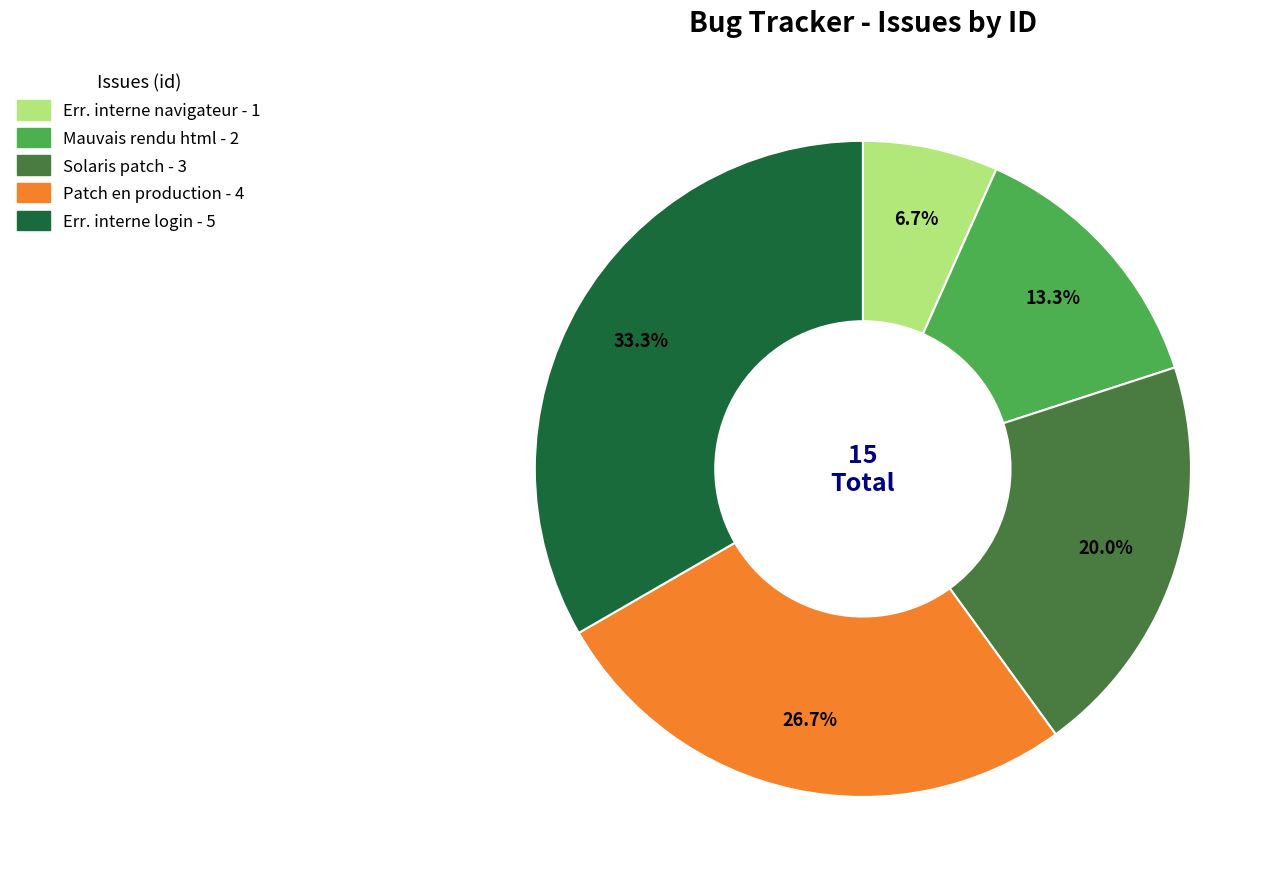

How many slices are in this pie chart?

5